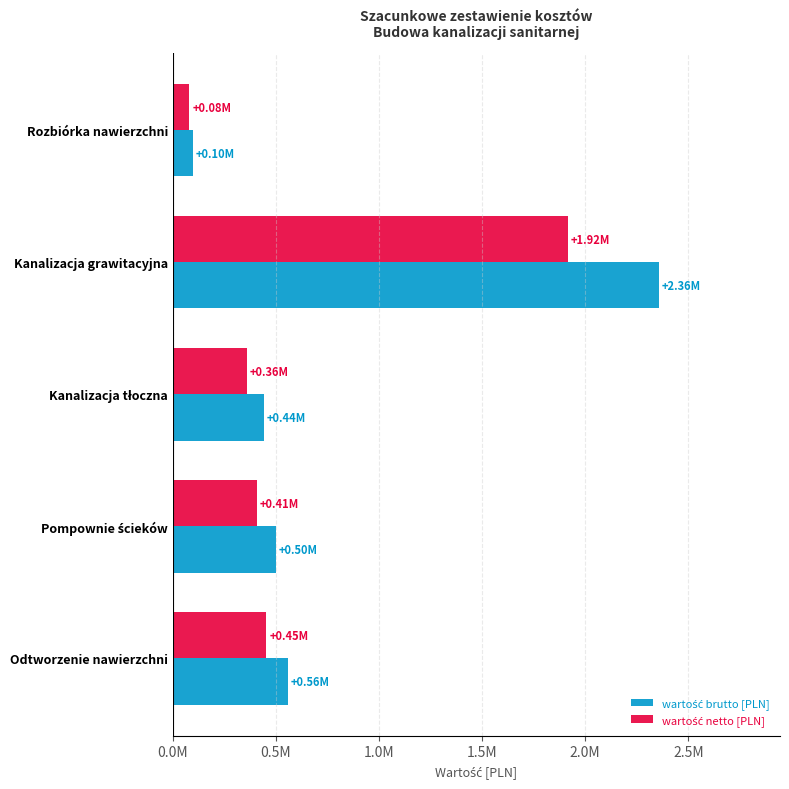

What is the value of the wartość brutto [PLN] bar at the 5th from the left?

556498.9